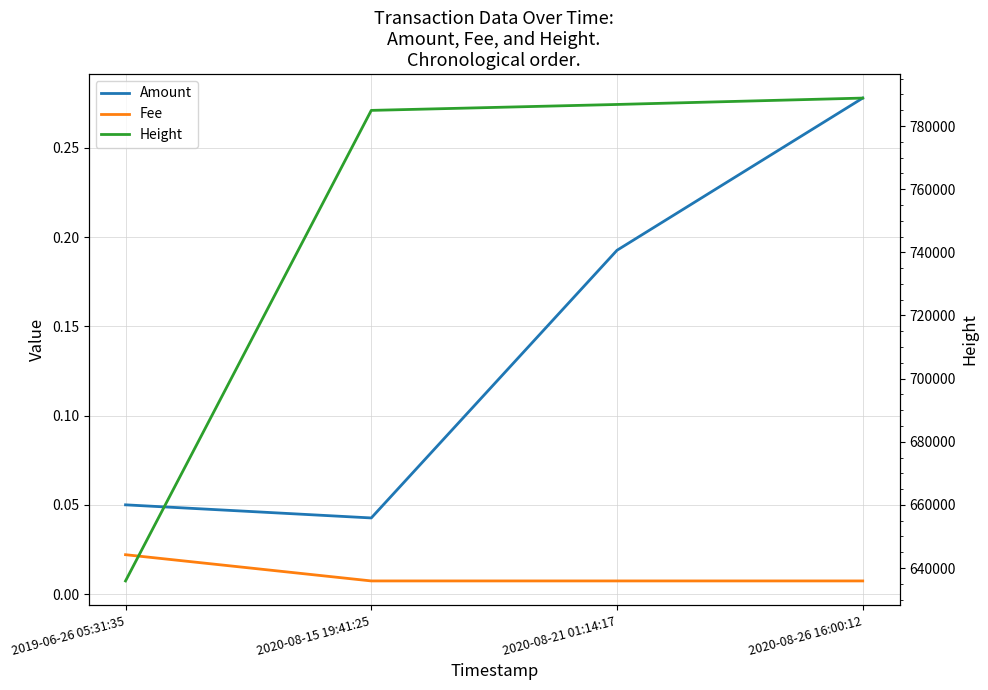

Rank the series by their maximum value, from highest to lowest.

Height, Amount, Fee